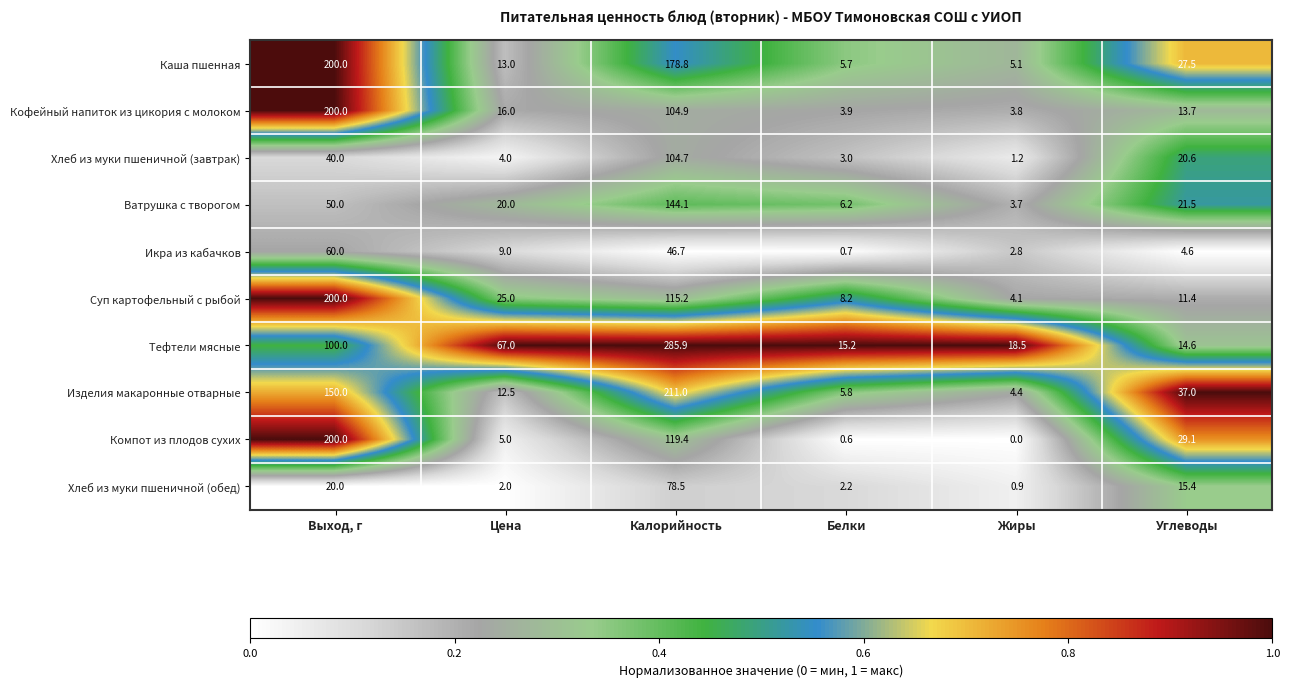

What is the average value of the Компот из плодов сухих series?

59.0